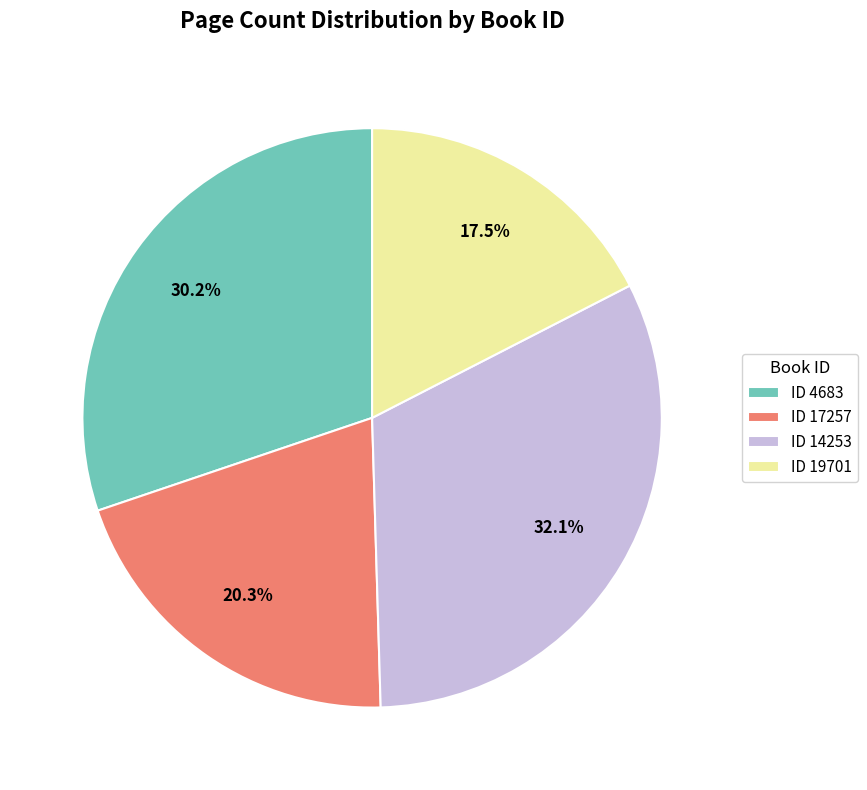

Is there a majority slice in this chart?

No